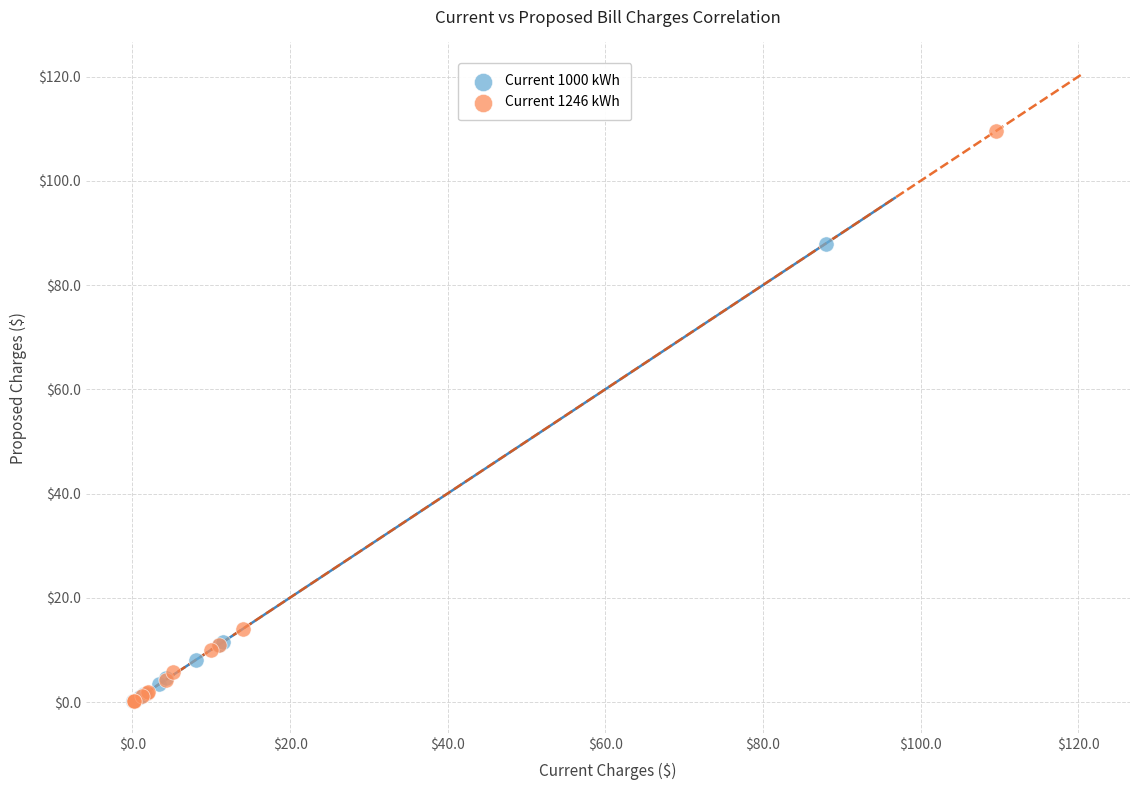

Which series contains the highest Y value?

Current 1246 kWh